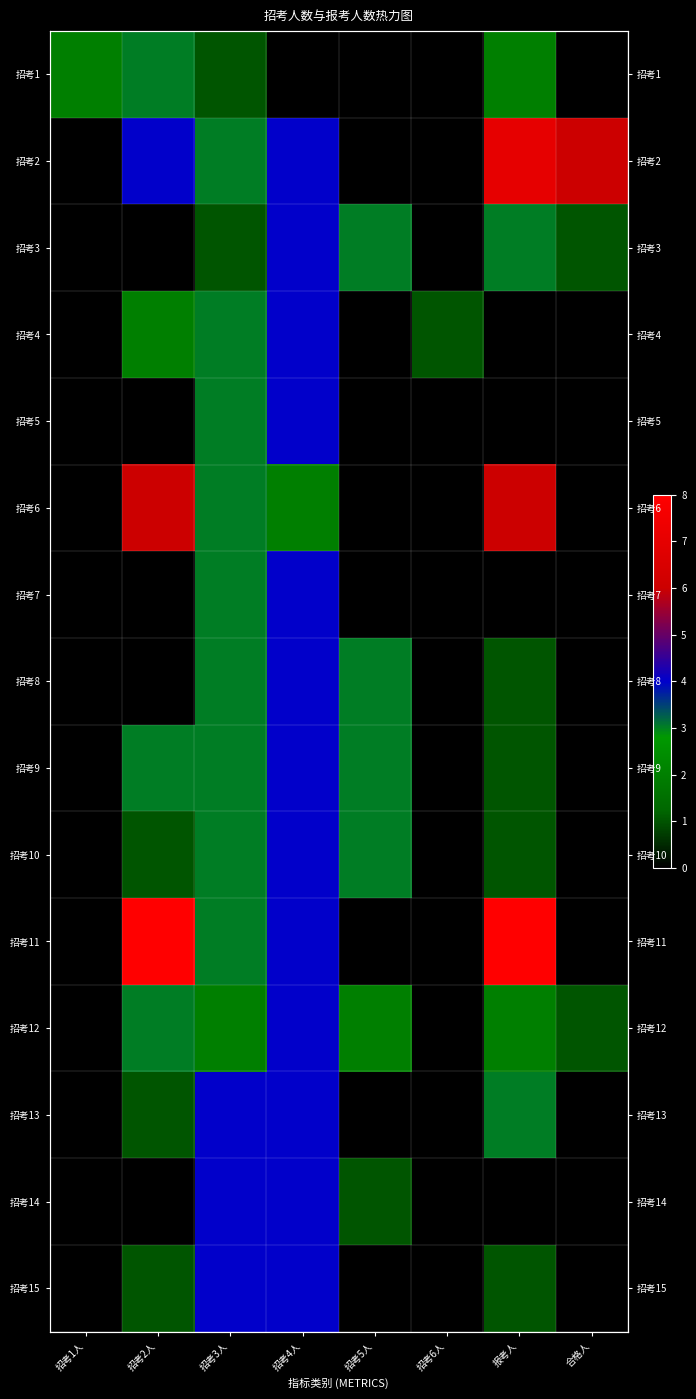

Is the value of 招考2 at 报考人 greater than the value of 招考3 at 招考5人?

Yes